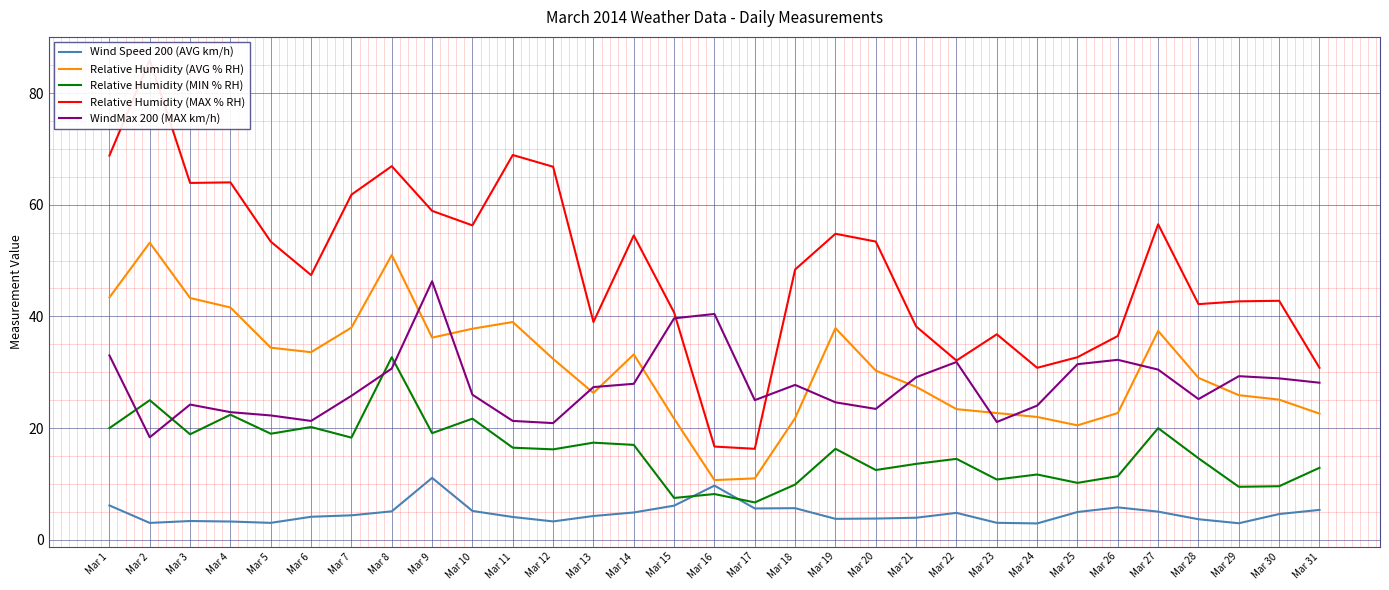

Read the Wind Speed 200 (AVG km/h) value at Mar 1.

6.2